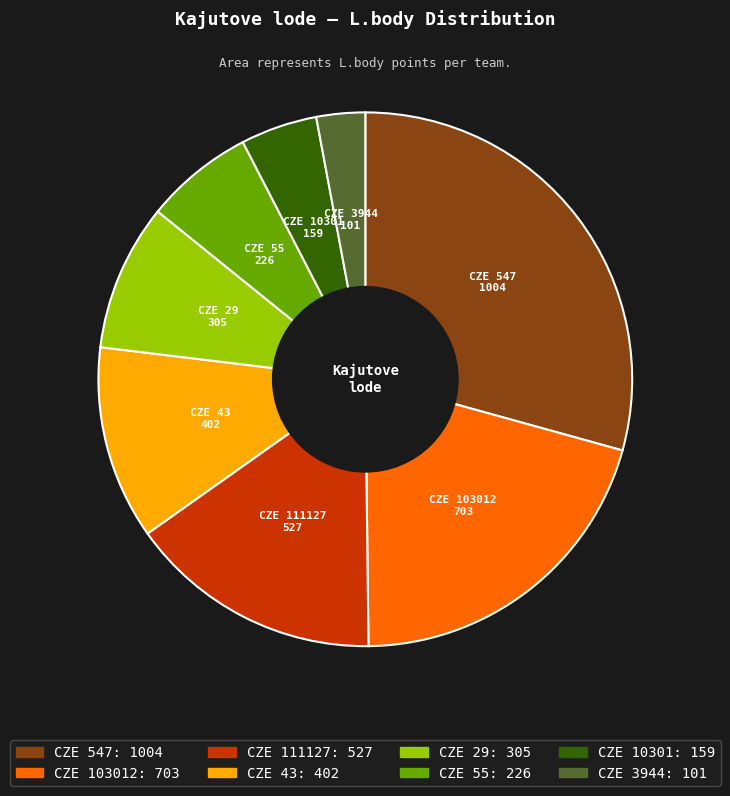

Is the sum of CZE 43 and CZE 111127 greater than half?

No